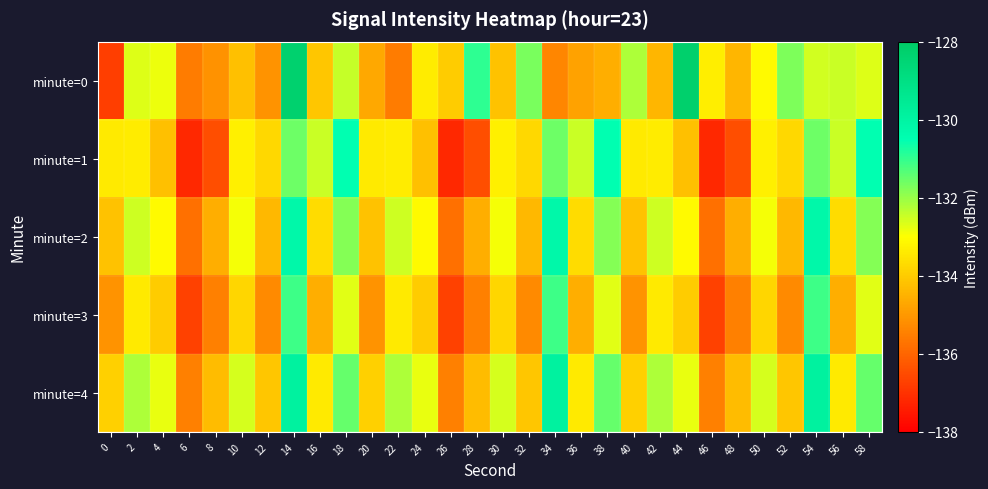

Which series has the largest total across all categories?

minute=4